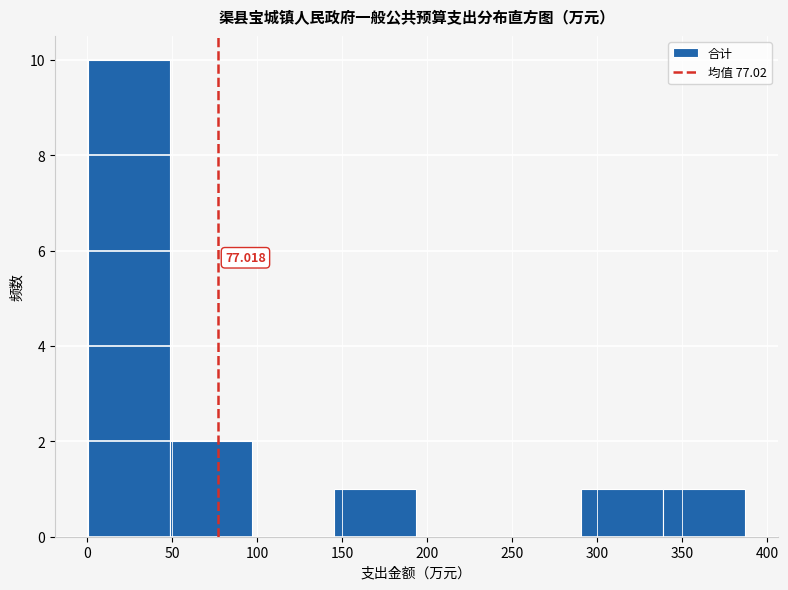

Over which range of the x-axis is the bar tallest?

0 to 50